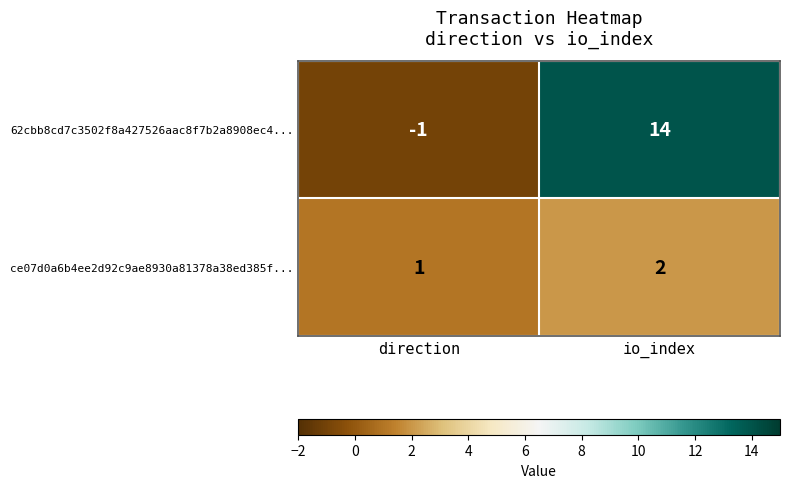

What is the total value across all series at io_index?

16